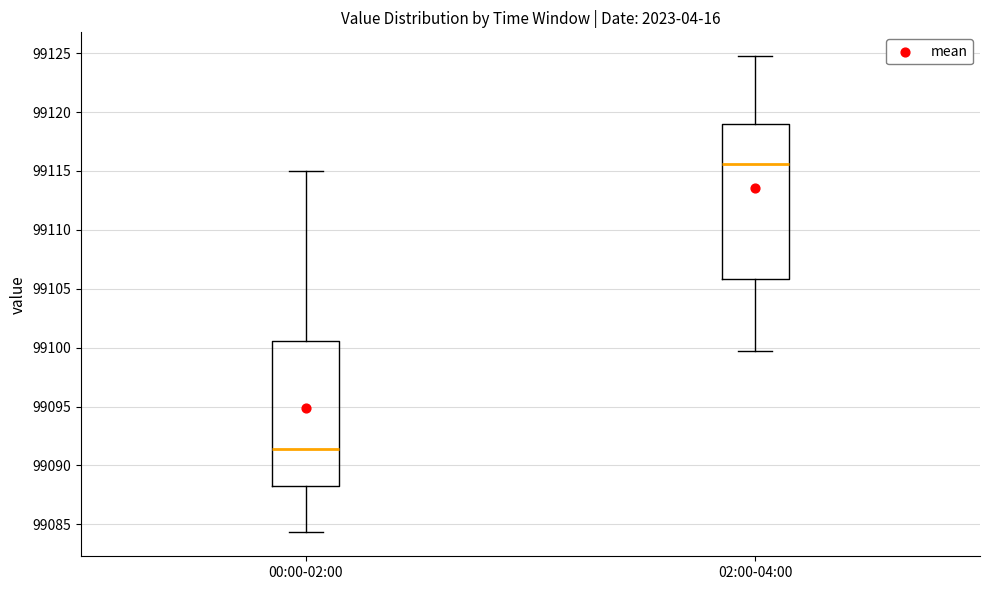

Reading left to right, read every box against the y-axis: the position of its median line, the range the box covers, and the ends of its whiskers. The values are not printed on the chart, so give them approximately, as read against the axis.

00:00-02:00: median 99091.5, box 99088.5 to 99100.5, whiskers 99084.5 to 99115.0
02:00-04:00: median 99115.5, box 99106.0 to 99119.0, whiskers 99100.0 to 99125.0